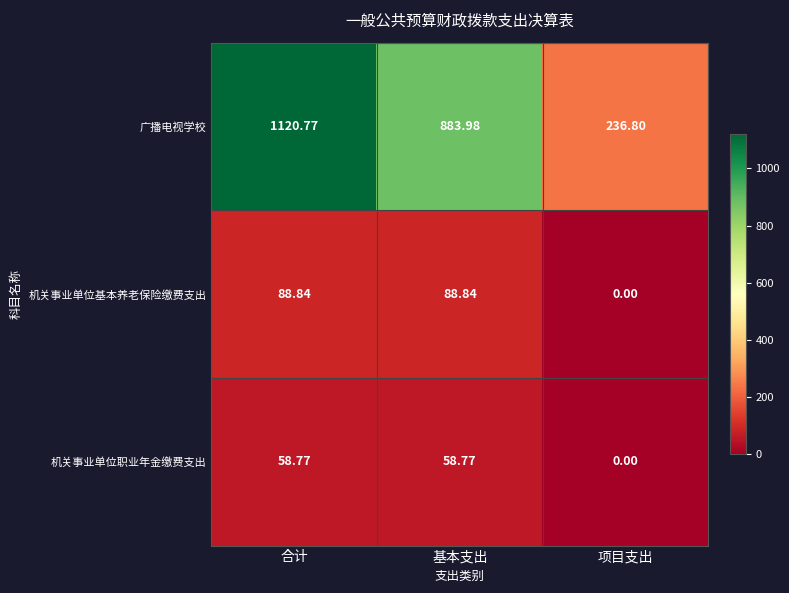

Which series changed the most between 合计 and 基本支出?

广播电视学校